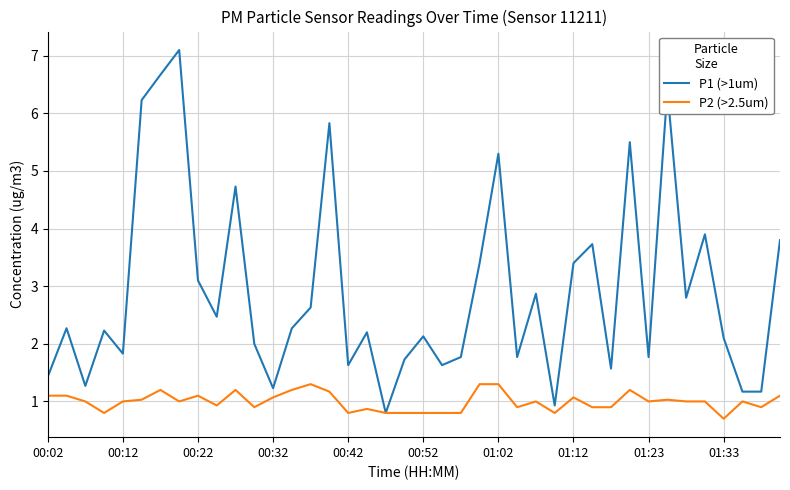

What are all the series names shown in the legend?

P1 (>1um), P2 (>2.5um)